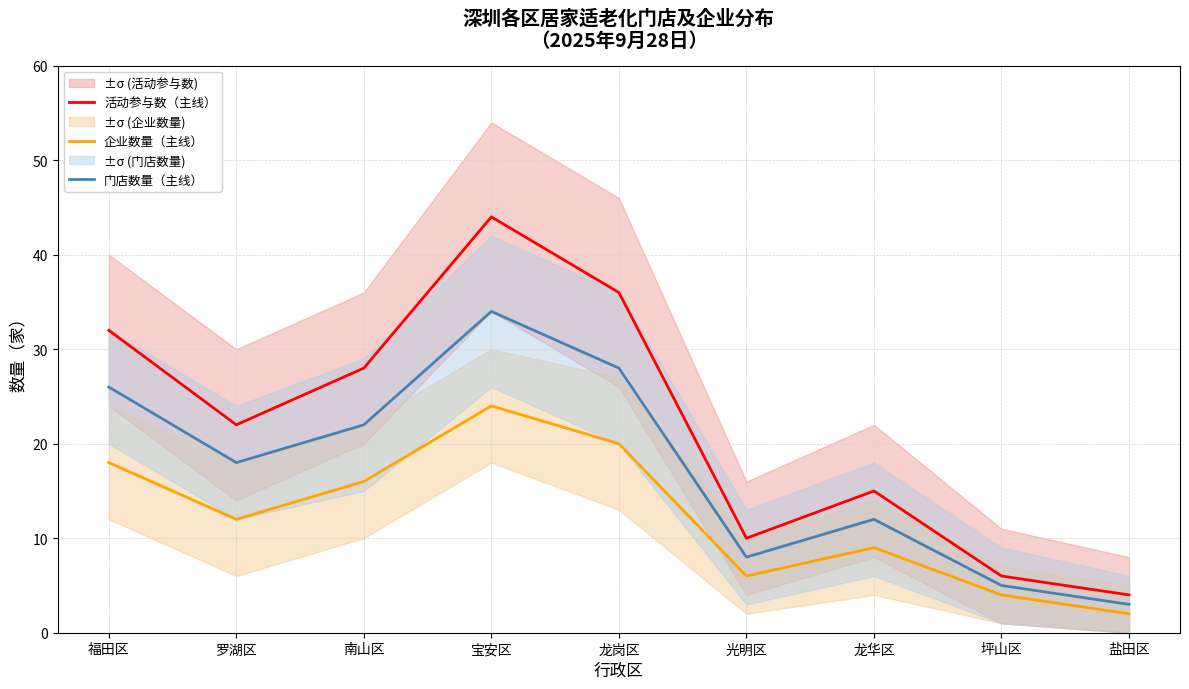

True or false: 企业数量（主线） has more than 0 interior local peaks.

True